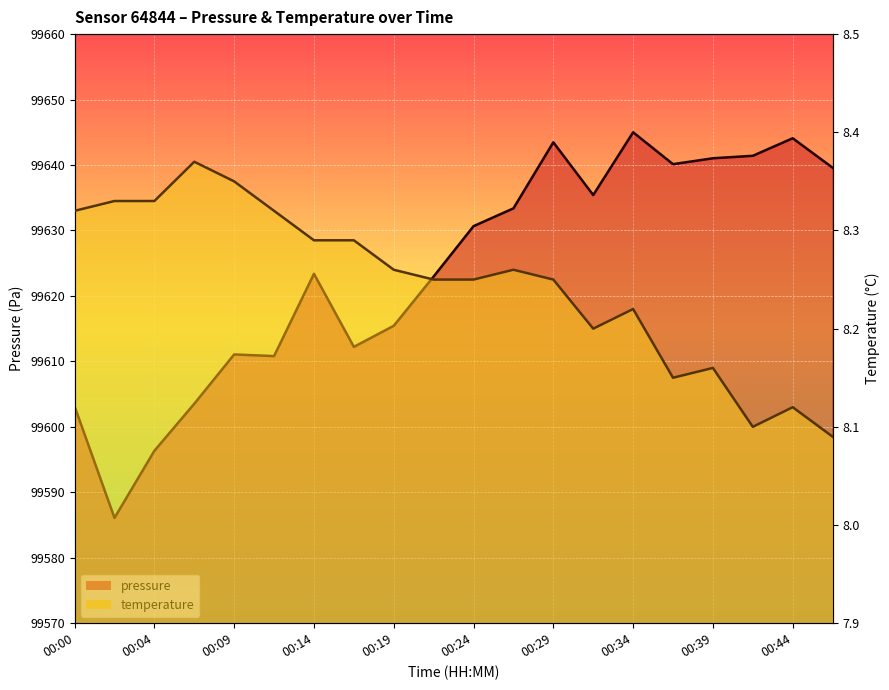

Reading left to right, extract all data points from this chart.

pressure: 00:00=99603.1	00:02=99586.1	00:04=99596.3	00:07=99603.5	00:09=99611.1	00:12=99610.8	00:14=99623.4	00:17=99612.2	00:19=99615.4	00:22=99623.0	00:24=99630.7	00:26=99633.4	00:29=99643.5	00:31=99635.4	00:34=99645.0	00:36=99640.1	00:39=99641.0	00:41=99641.4	00:44=99644.1	00:46=99639.6
temperature: 00:00=8.3	00:02=8.3	00:04=8.3	00:07=8.4	00:09=8.3	00:12=8.3	00:14=8.3	00:17=8.3	00:19=8.3	00:22=8.2	00:24=8.2	00:26=8.3	00:29=8.2	00:31=8.2	00:34=8.2	00:36=8.2	00:39=8.2	00:41=8.1	00:44=8.1	00:46=8.1